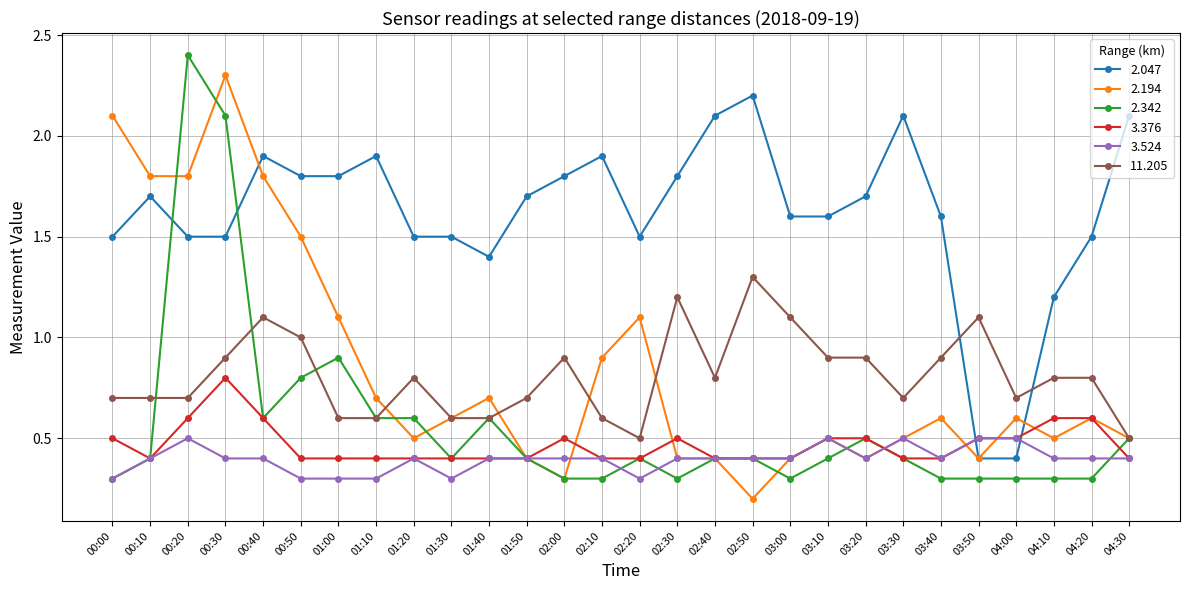

At which category does 3.376 reach its first local valley?

00:10